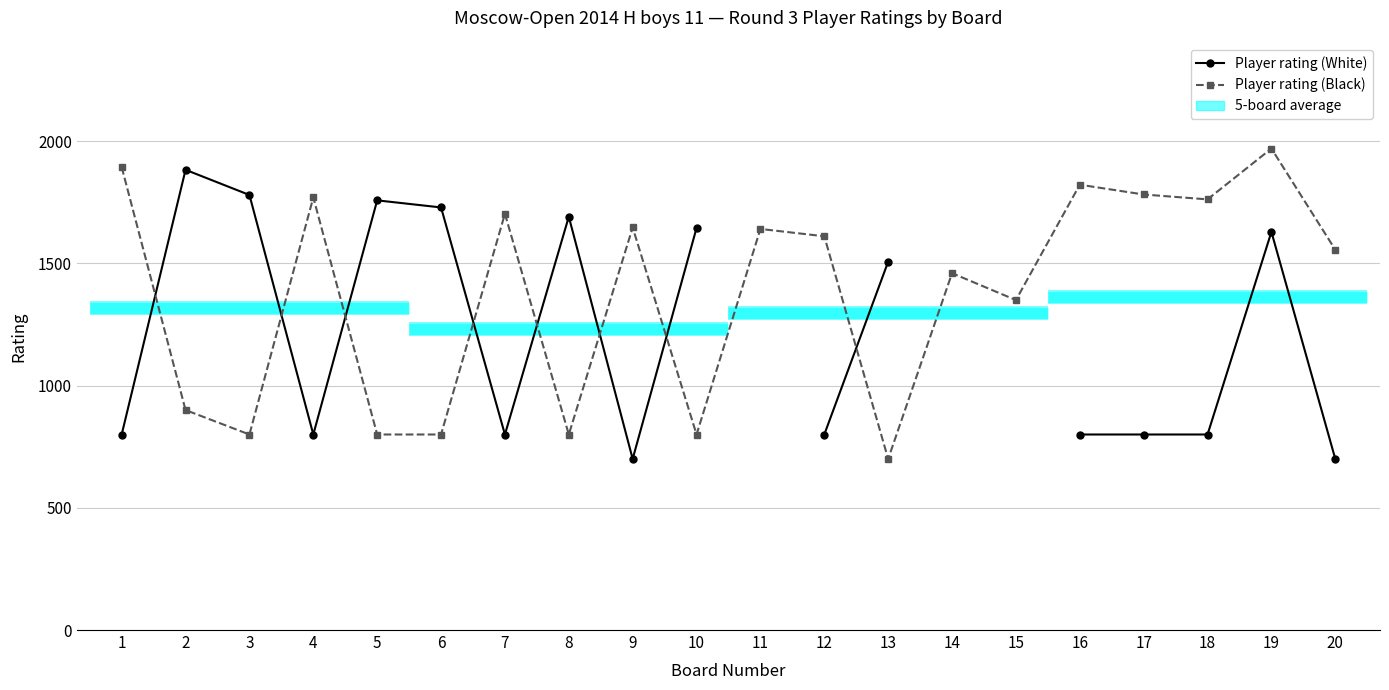

List the labels in order of Player rating (Black) value, smallest first.

13, 3, 5, 6, 8, 10, 2, 15, 14, 20, 12, 11, 9, 7, 18, 4, 17, 16, 1, 19